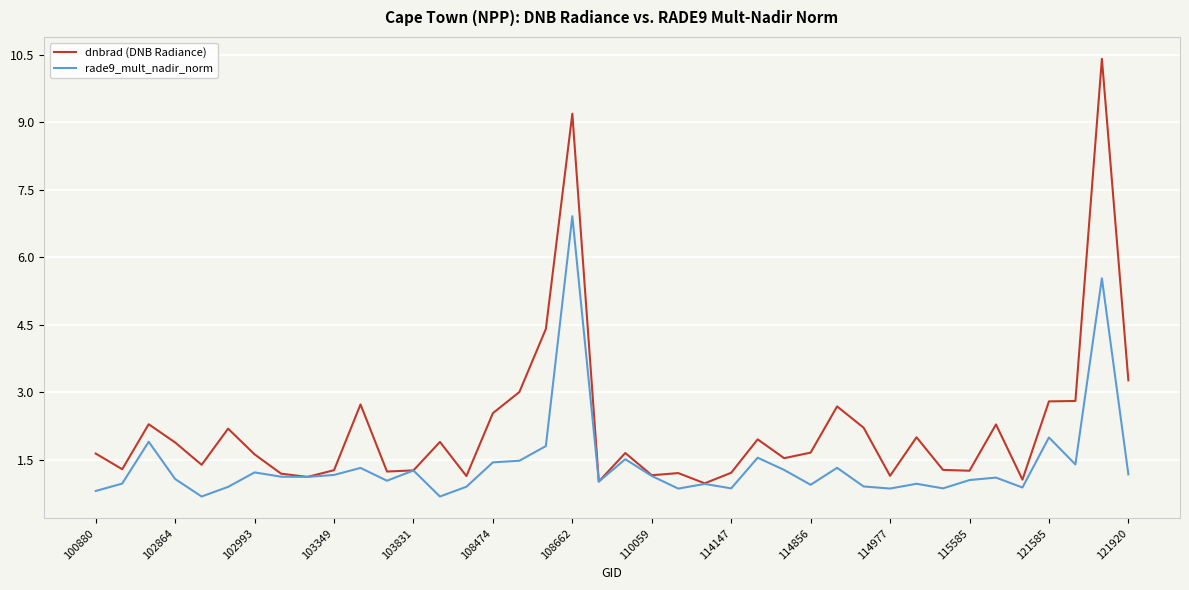

List the series in order of their peak value, lowest first.

rade9_mult_nadir_norm, dnbrad (DNB Radiance)